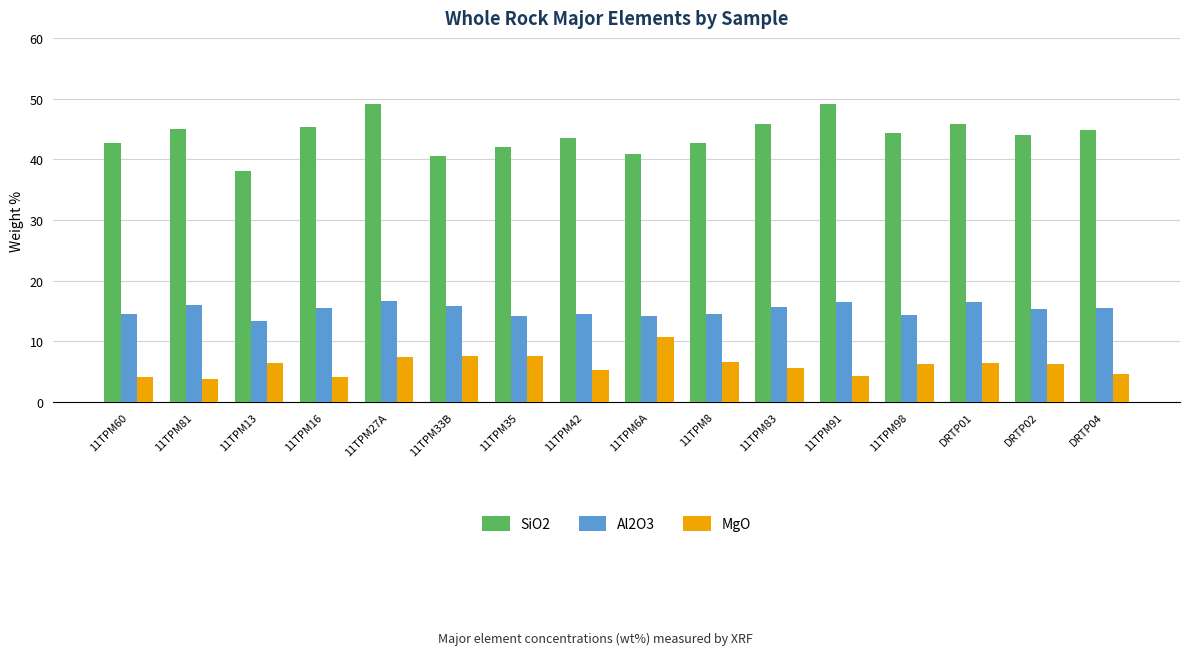

What value does the SiO2 series have at 11TPM98?

44.4